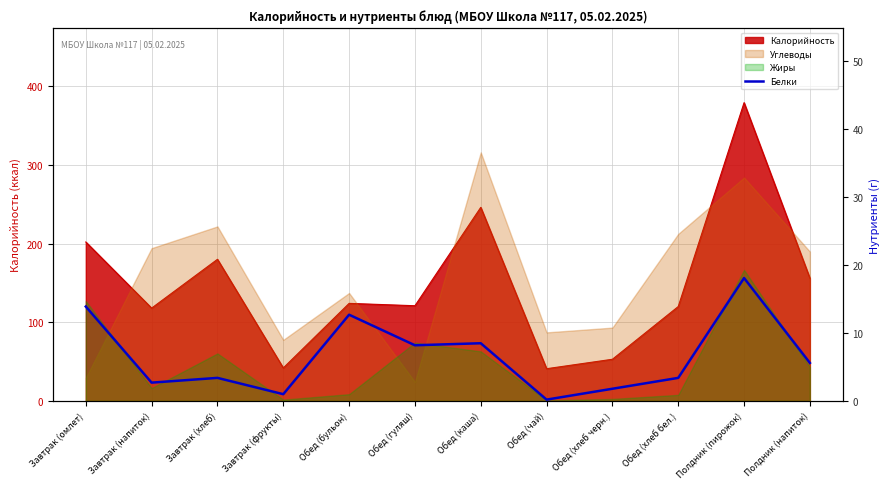

What is the label of the 11th point from the right?

Завтрак (напиток)